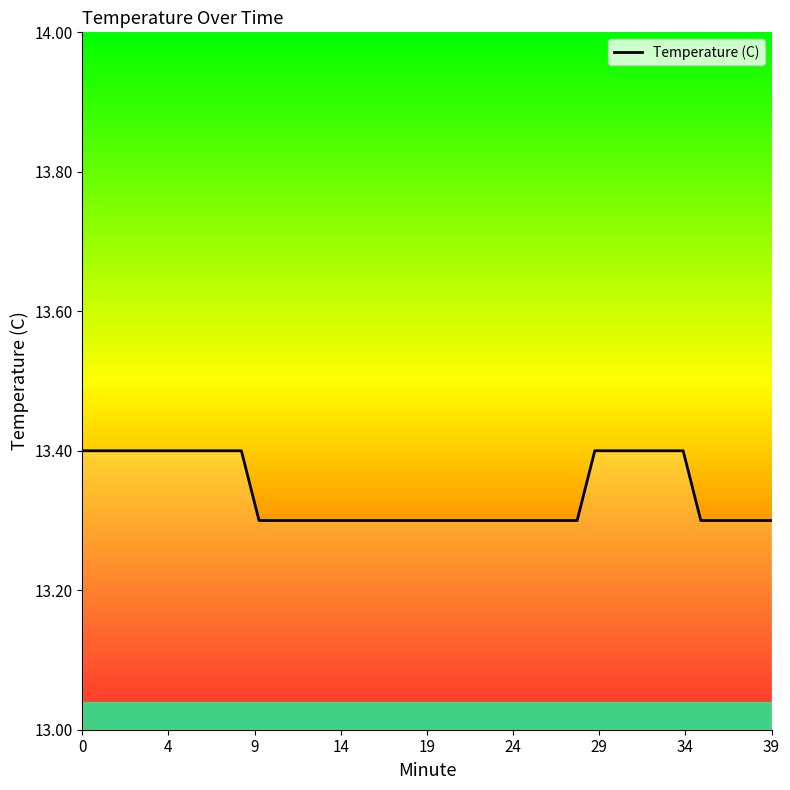

What is the minimum value shown in the chart?

13.3